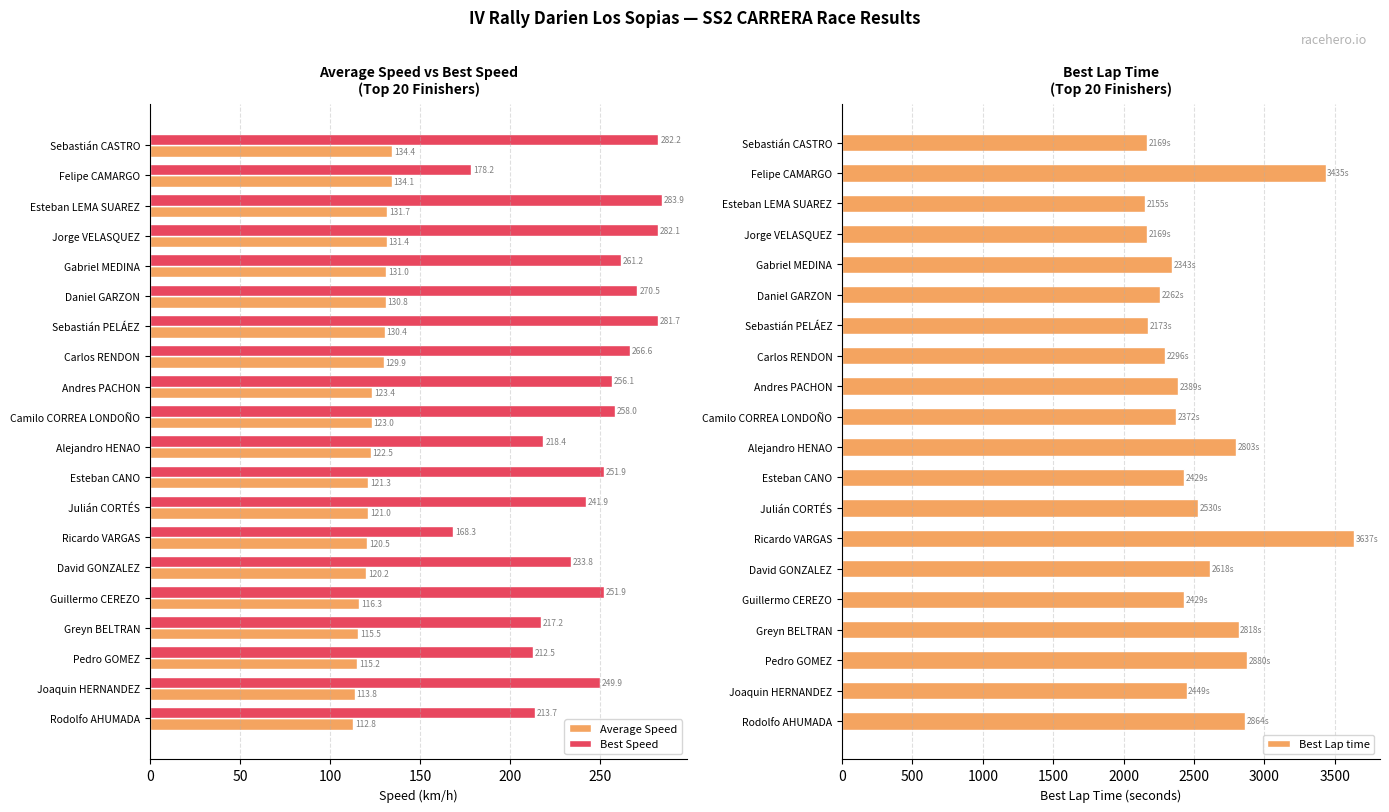

Count the number of data series in this chart.

3